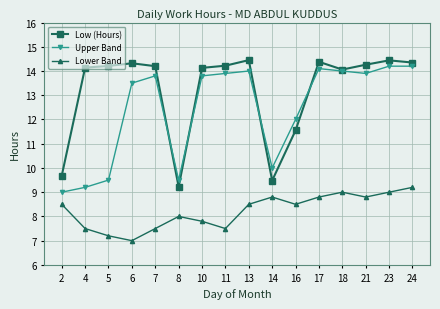

Does the chart display data point markers on the line(s)?

Yes